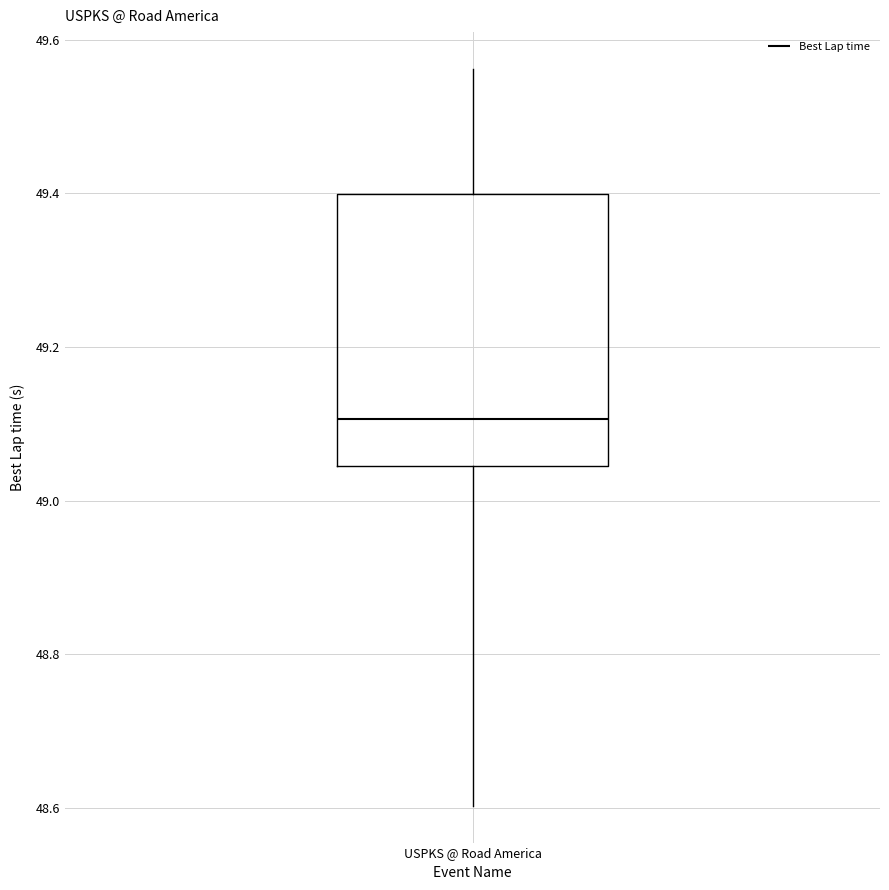

Transcribe this box plot: give where the median line is, the range the box spans, and where the two whiskers end, as read against the y-axis. The values are not printed on the chart, so give them approximately, as read against the axis.

median 49.10, box 49.04 to 49.40, whiskers 48.60 to 49.56